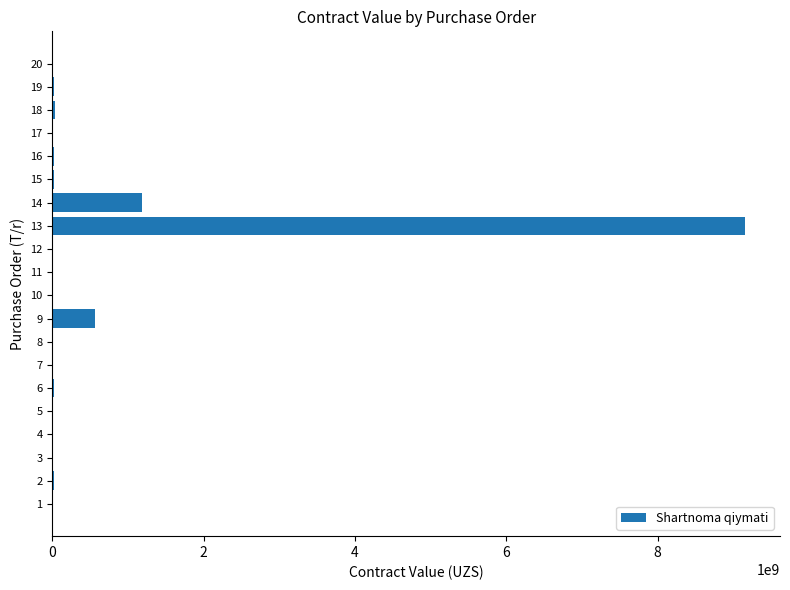

What is the change in value from 10 to 17?

+9964745